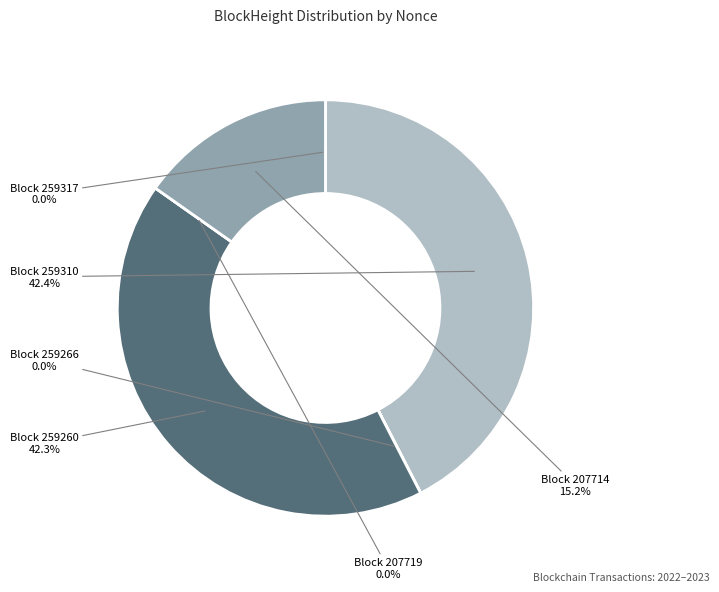

Does 259310 account for over 50% of the chart?

No